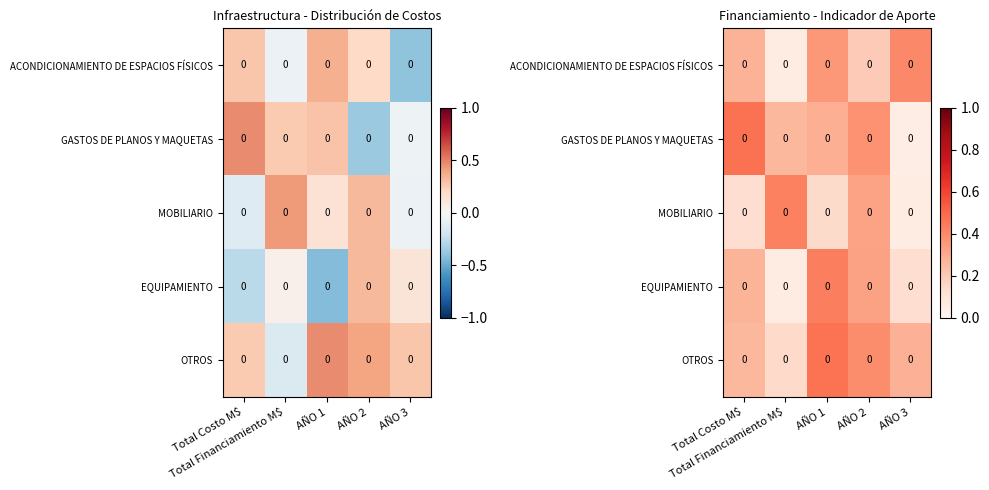

The value of MOBILIARIO at AÑO 1 is 0.1. True or false?

True